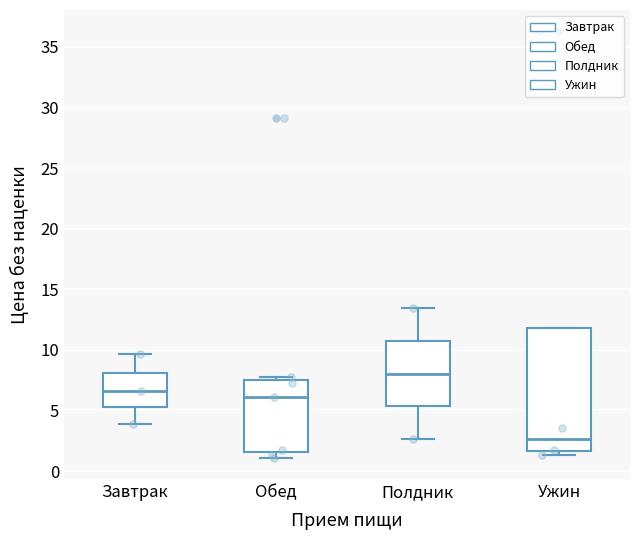

Which box has the lowest median line?

Ужин